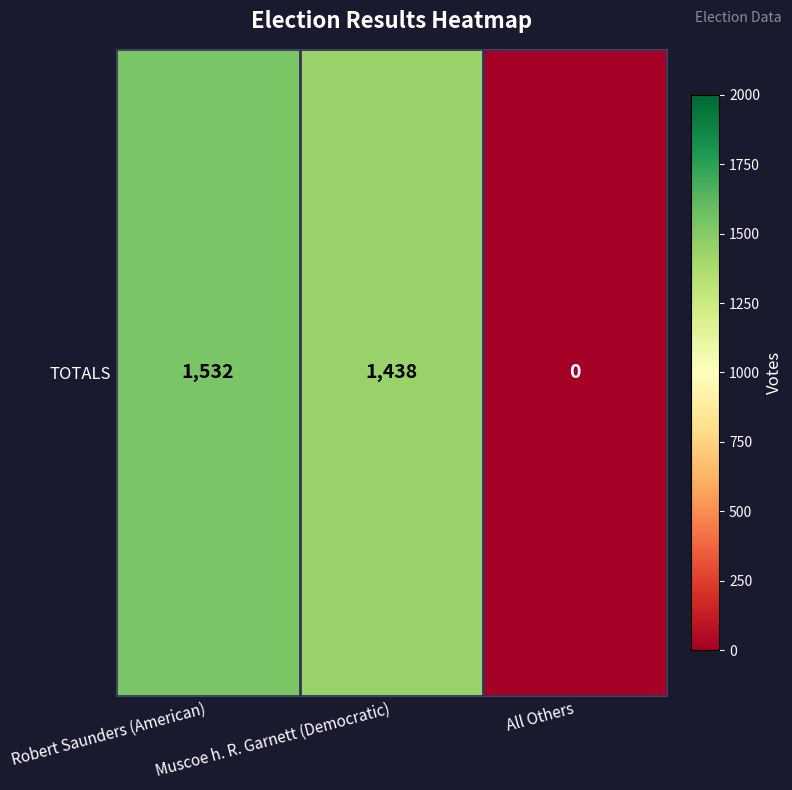

Rank the categories by value from lowest to highest.

All Others, Muscoe h. R. Garnett (Democratic), Robert Saunders (American)